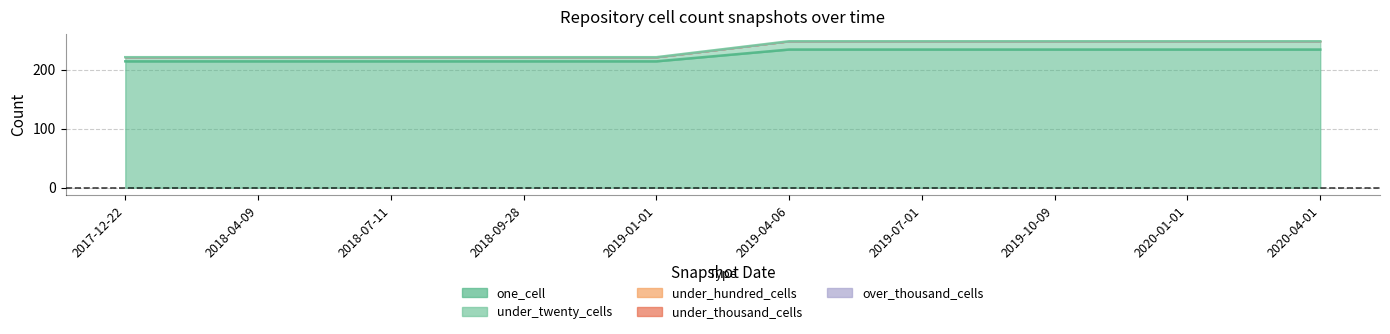

Which series has the widest spread of values?

one_cell